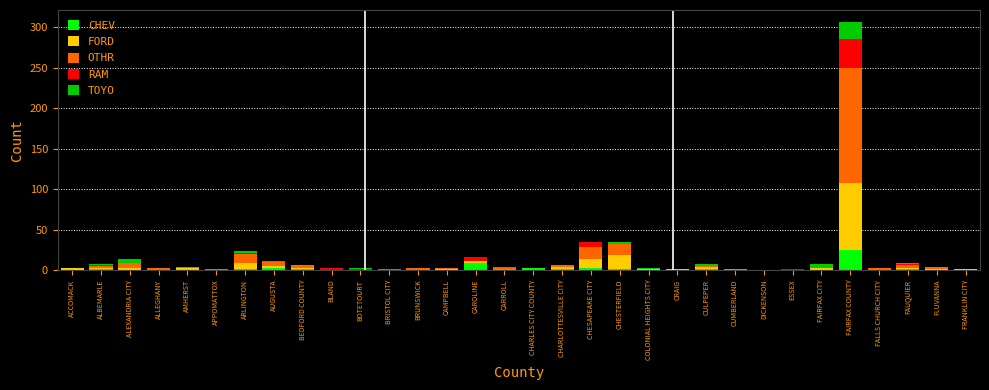

Is it true that CHEV equals 16 at FALLS CHURCH CITY?

False